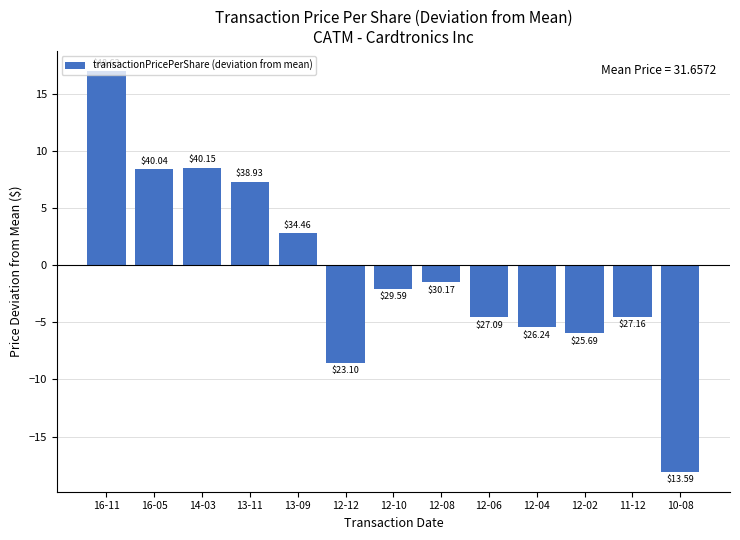

What is the change in value from 13-09 to 12-10?

-4.9